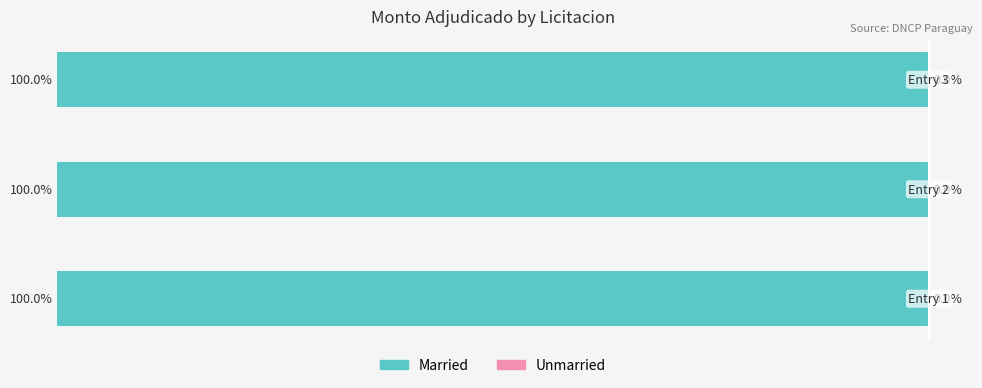

Reading left to right, what are all the values shown in this chart?

Married: −120=-100.0	−100=-100.0	−80=-100.0
Unmarried: −120=0.0	−100=0.0	−80=0.0